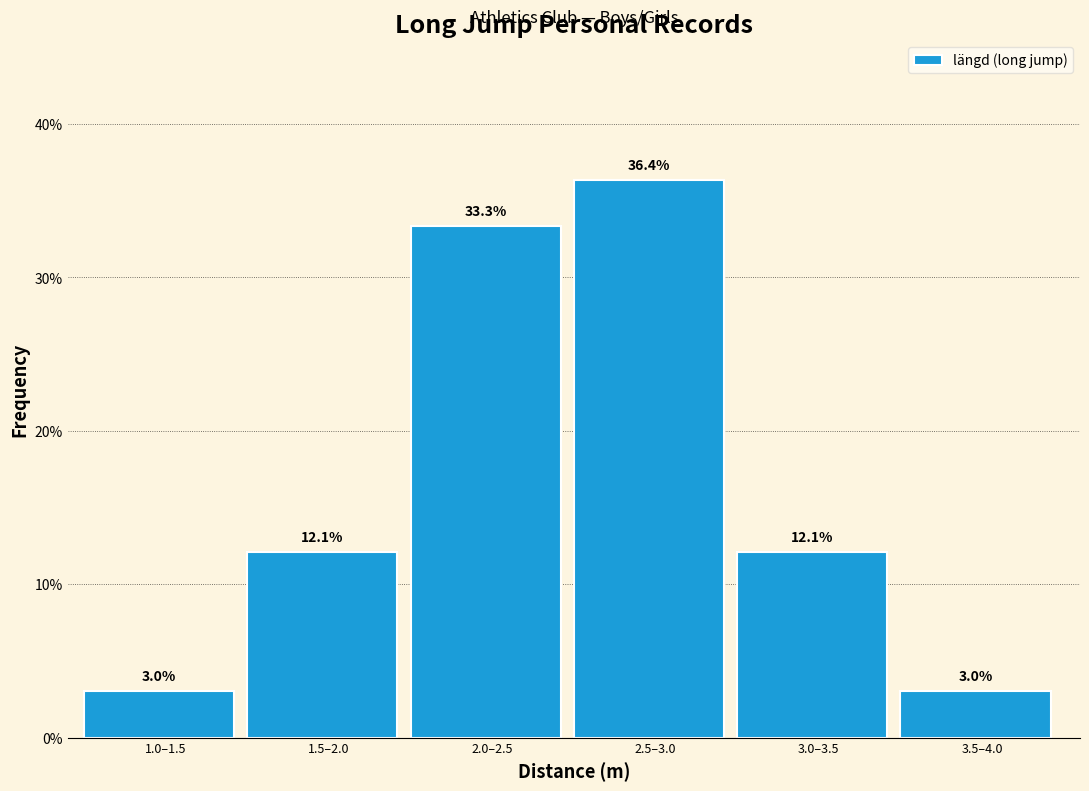

Reading right to left, extract all data points from this chart.

3.5–4.0=3.0	3.0–3.5=12.1	2.5–3.0=36.4	2.0–2.5=33.3	1.5–2.0=12.1	1.0–1.5=3.0